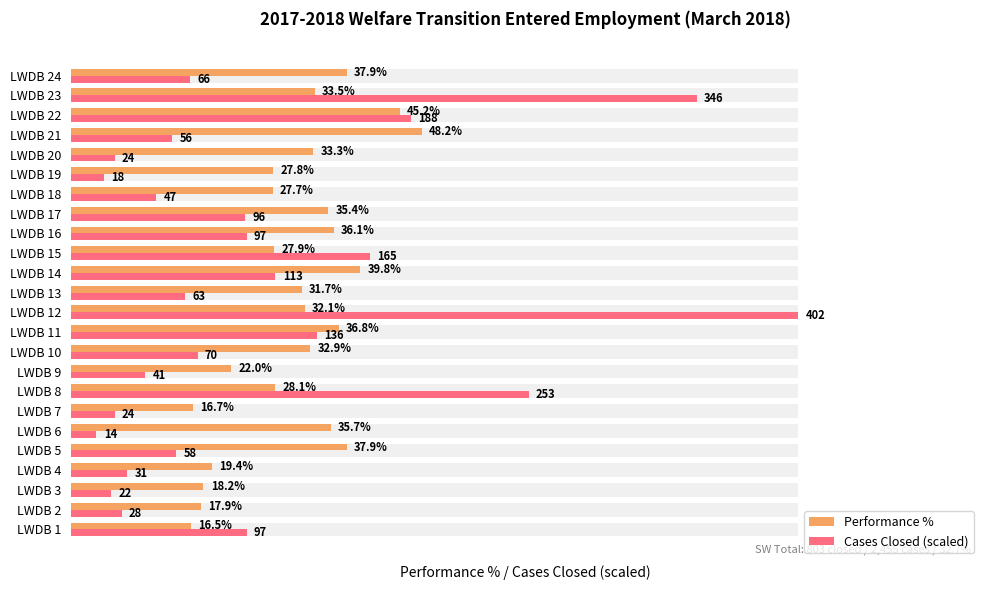

What is the value of the Performance % bar at the 23rd from the left?

33.5